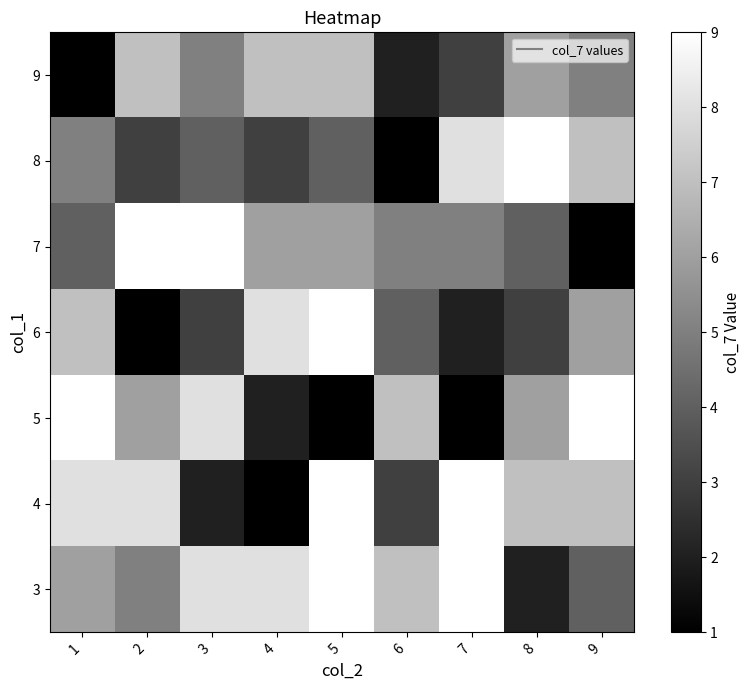

How many distinct data groups are displayed?

7